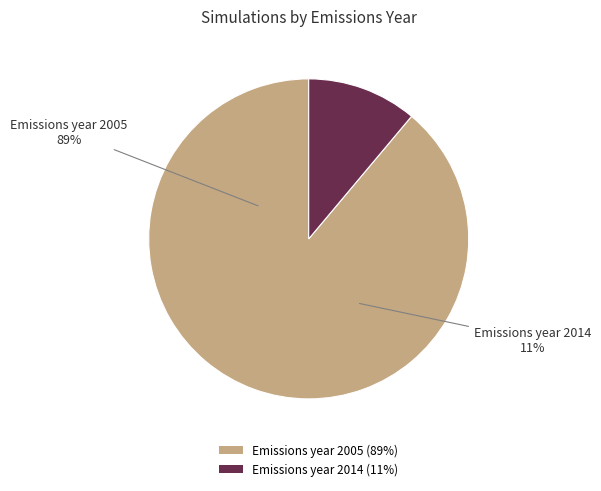

The mOSaic_ice slice represents 25% of the pie. True or false?

False